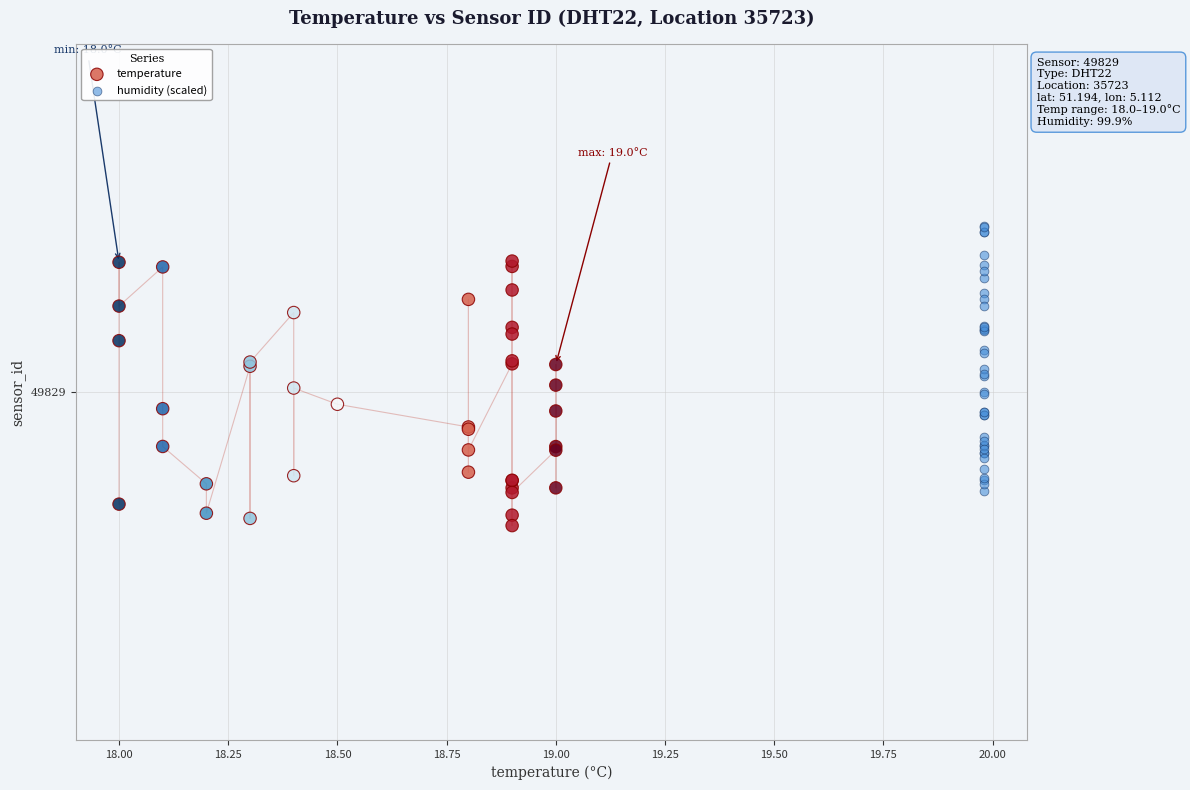

What are all the series names shown in the legend?

temperature, humidity (scaled)